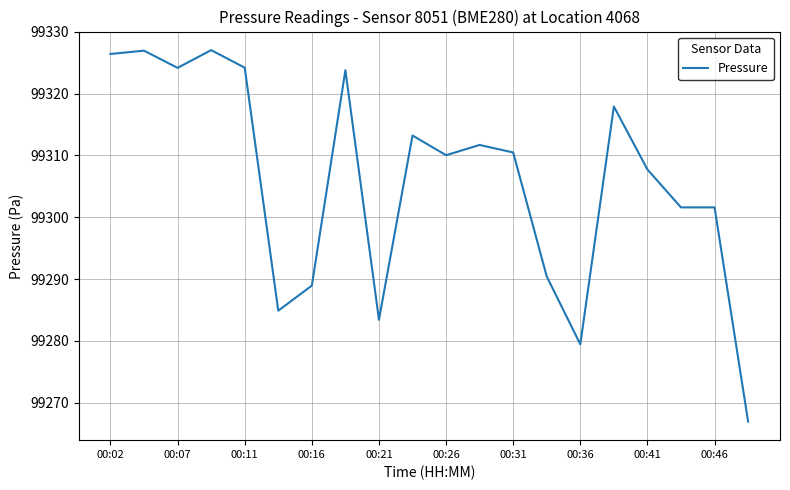

What is the smallest value displayed?

99266.9